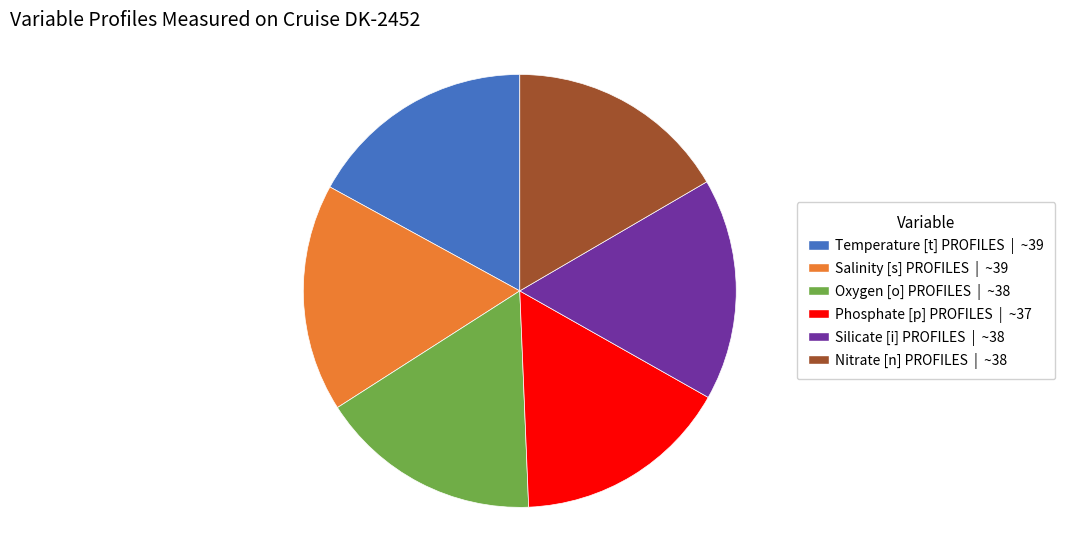

Is Salinity [s] PROFILES the majority of the pie?

No